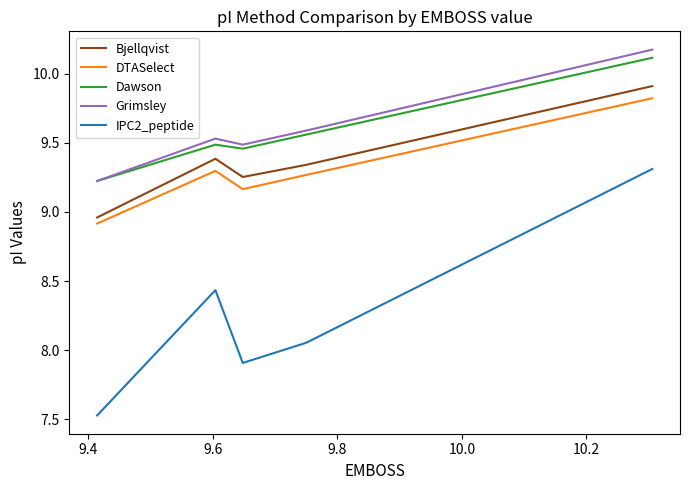

True or false: DTASelect and Dawson cross at least once.

False